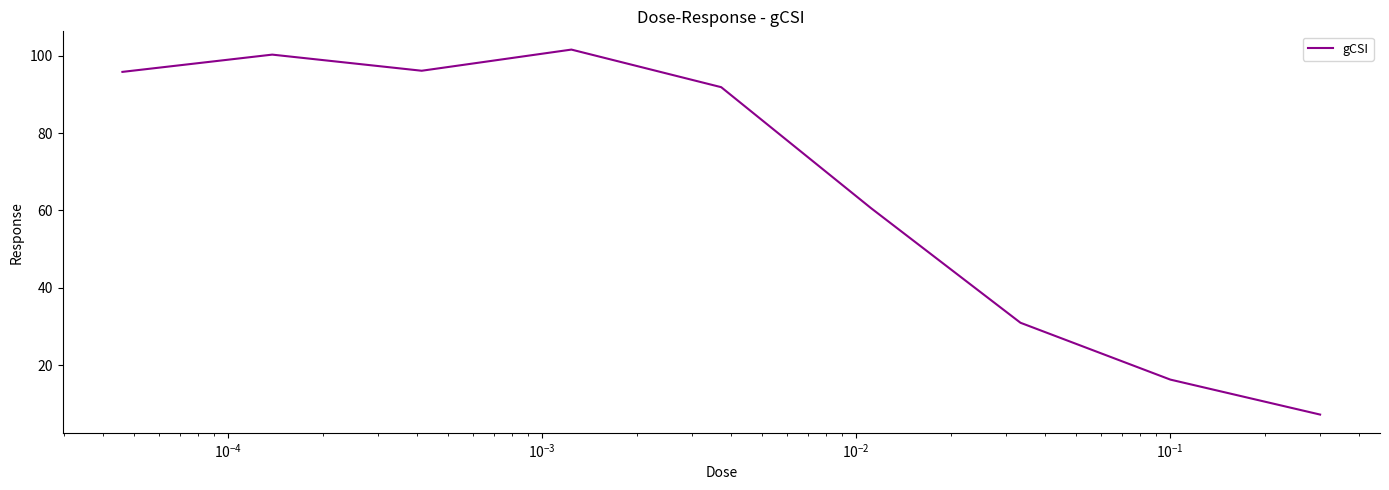

What is the greatest value displayed?

101.6